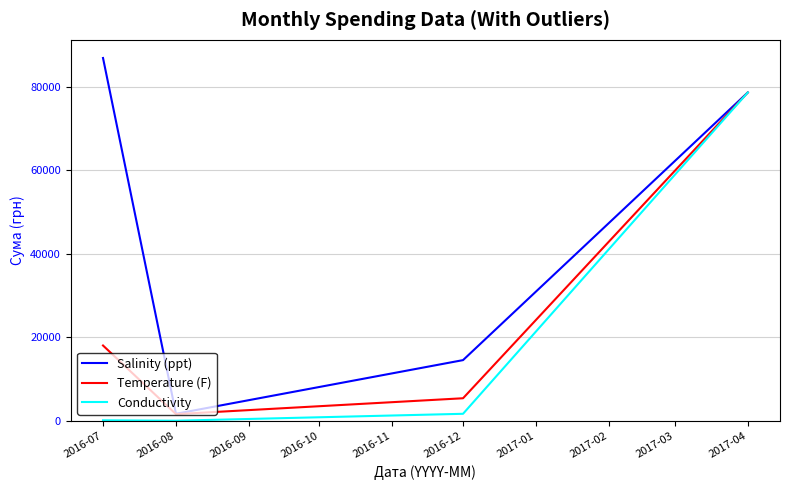

Is it true that Salinity (ppt) equals 86855.2 at 2016-07?

True